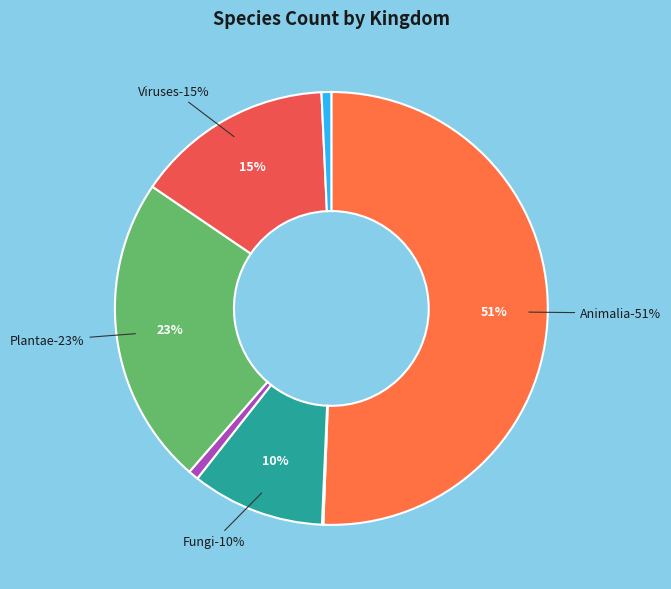

Is there any slice that represents more than half of the pie?

Yes